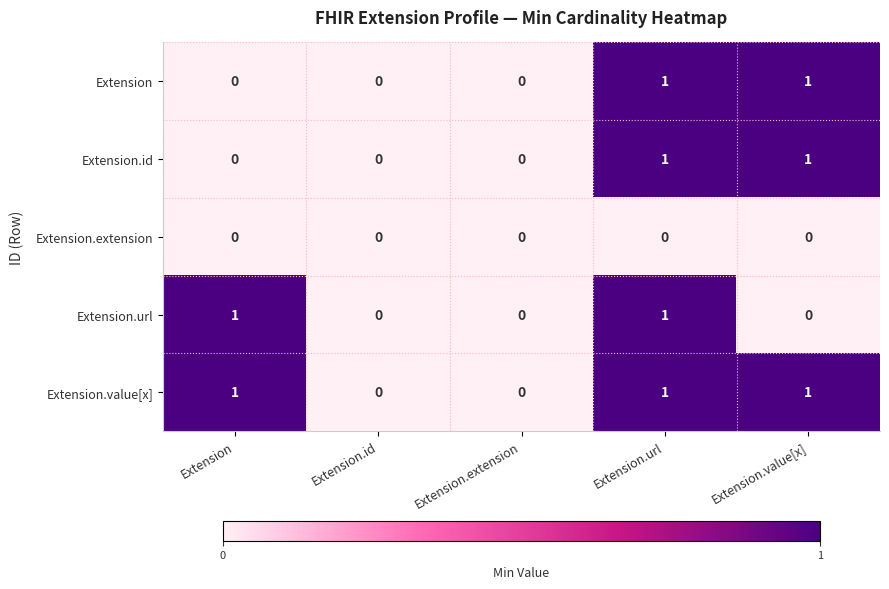

Is the value of Extension.extension at Extension.extension greater than the value of Extension.id at Extension.value[x]?

No